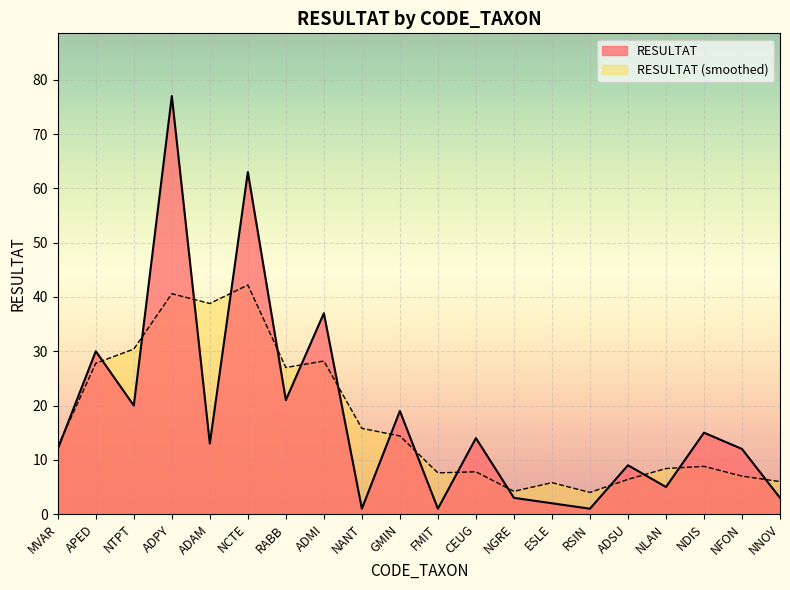

What is the ratio of the value at NTPT to the value at NGRE?

6.7